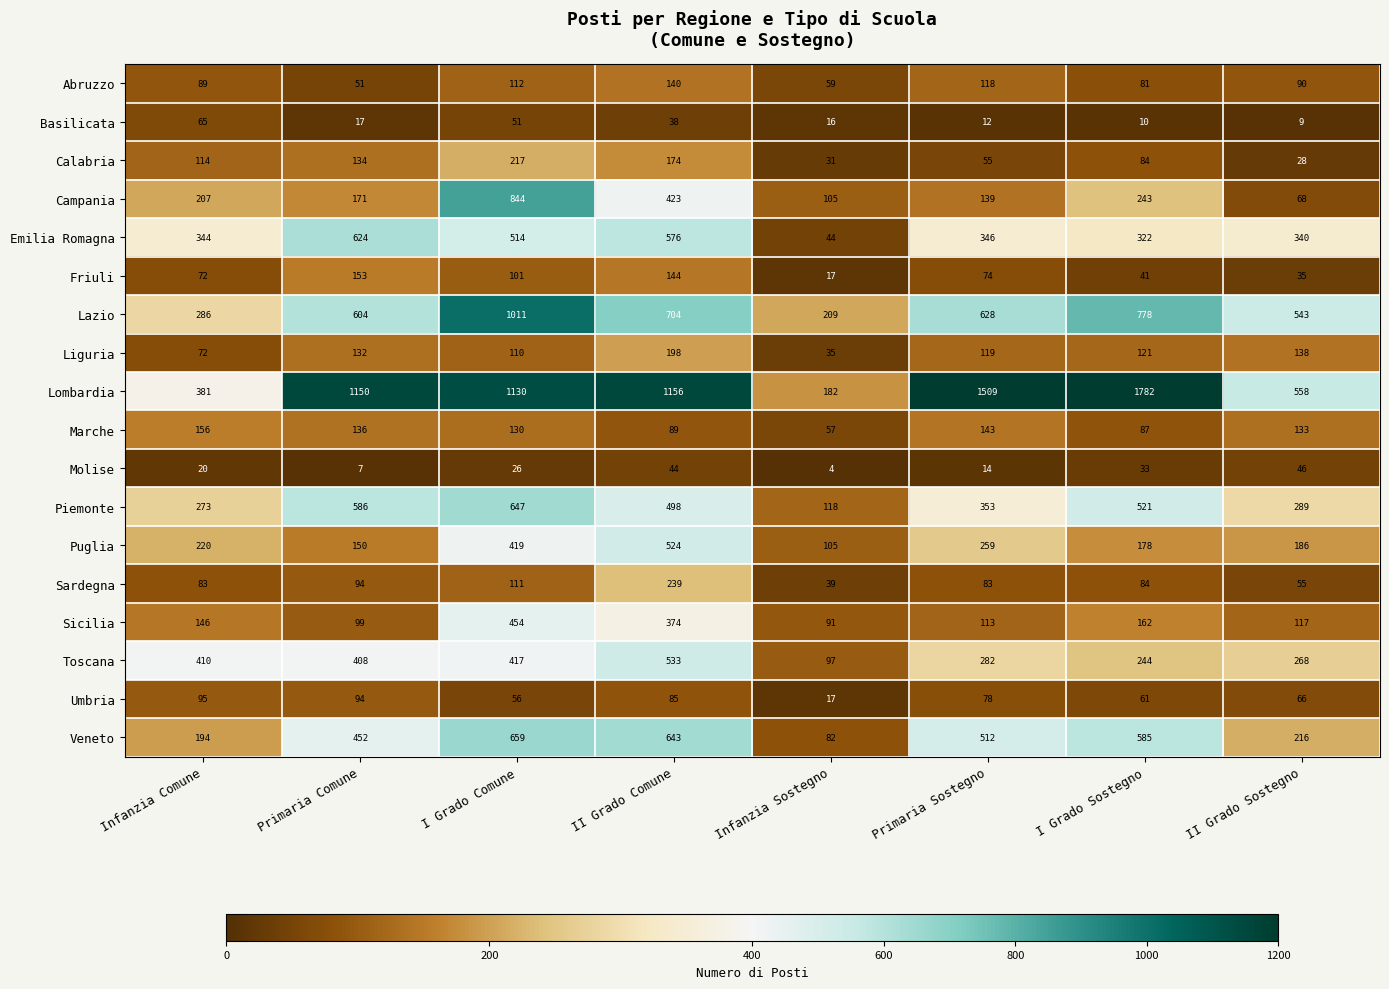

What is the difference between the second highest and second lowest values in the Sicilia series?

275